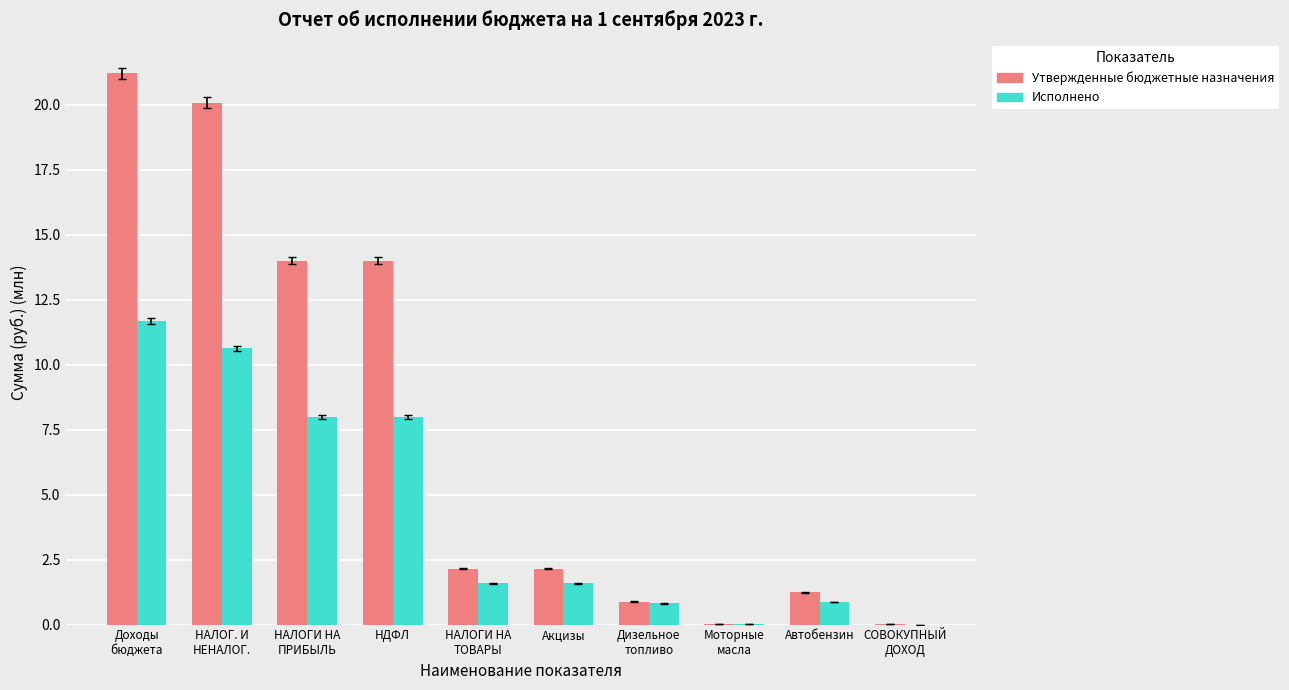

Which series has the largest total across all categories?

Утвержденные бюджетные назначения